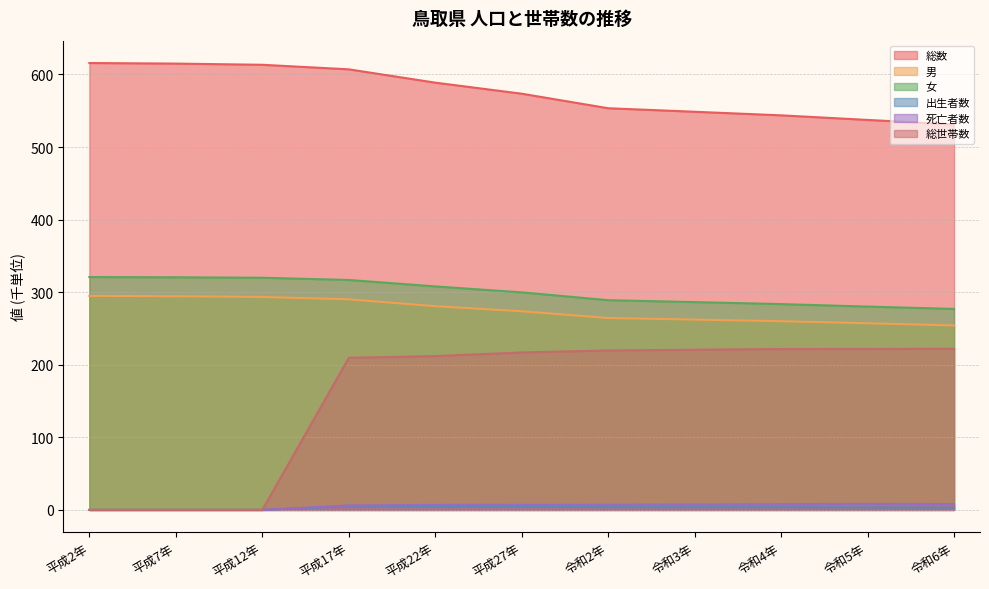

Is it true that 出生者数 equals 5.1 at 平成17年?

True